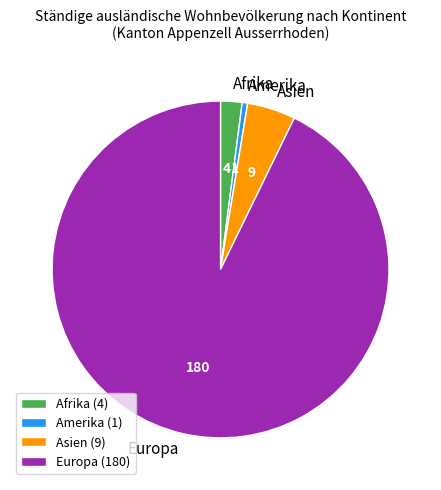

The Europa slice represents 99% of the pie. True or false?

False